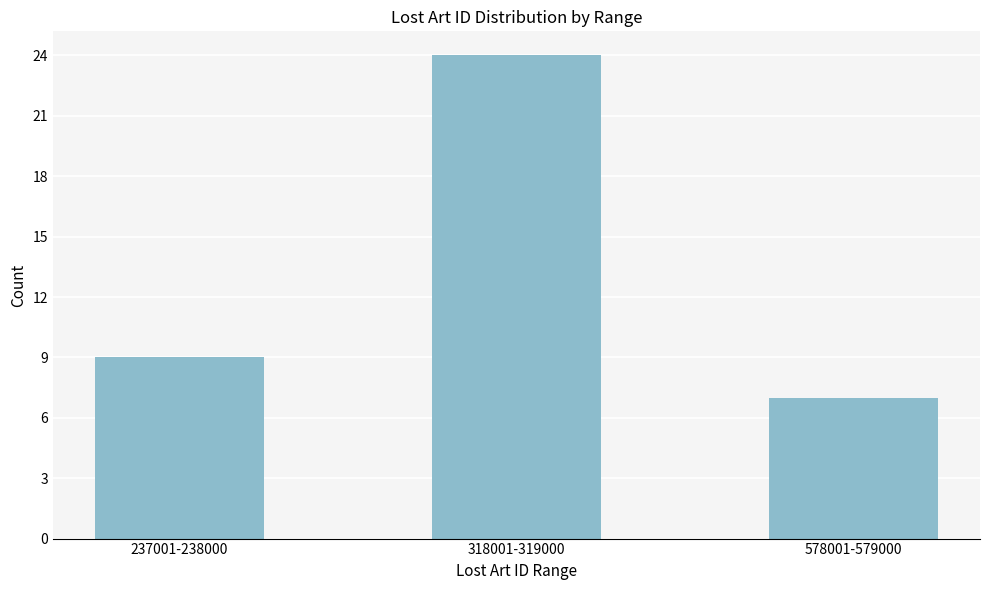

Reading left to right, what are all the values shown in this chart?

237001-238000=9	318001-319000=24	578001-579000=7